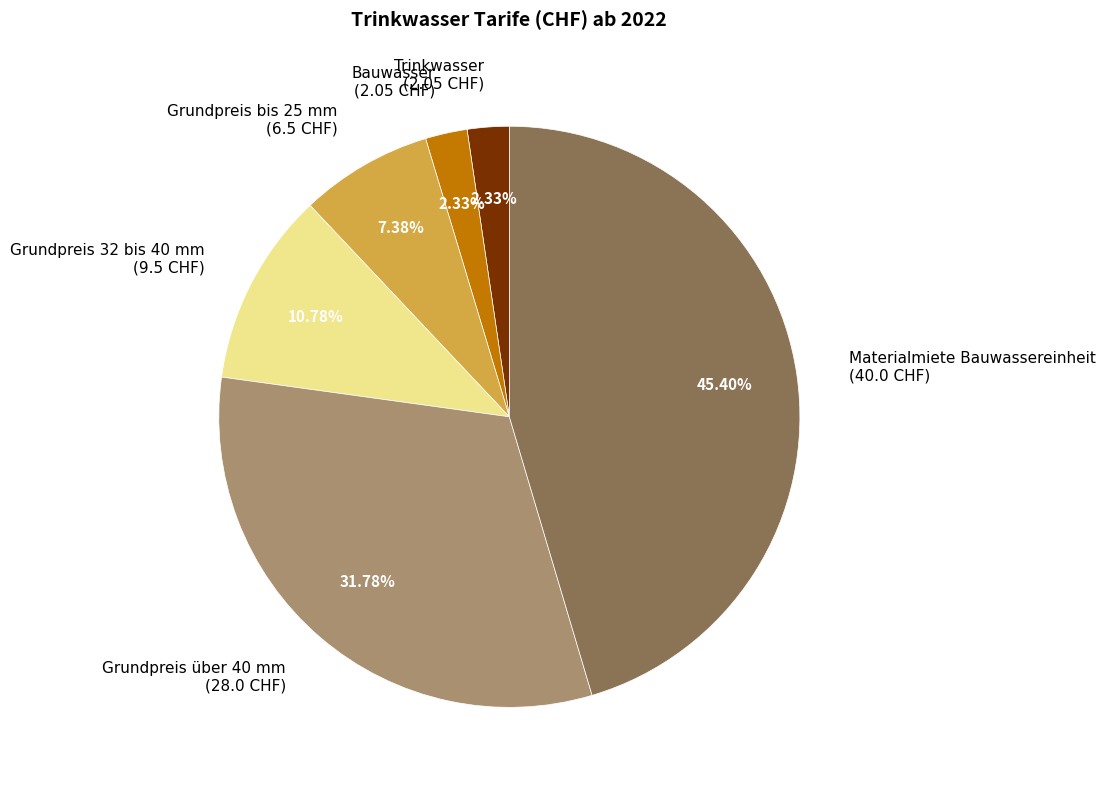

What percentage is NOT represented by Grundpreis über 40 mm?

68.2%